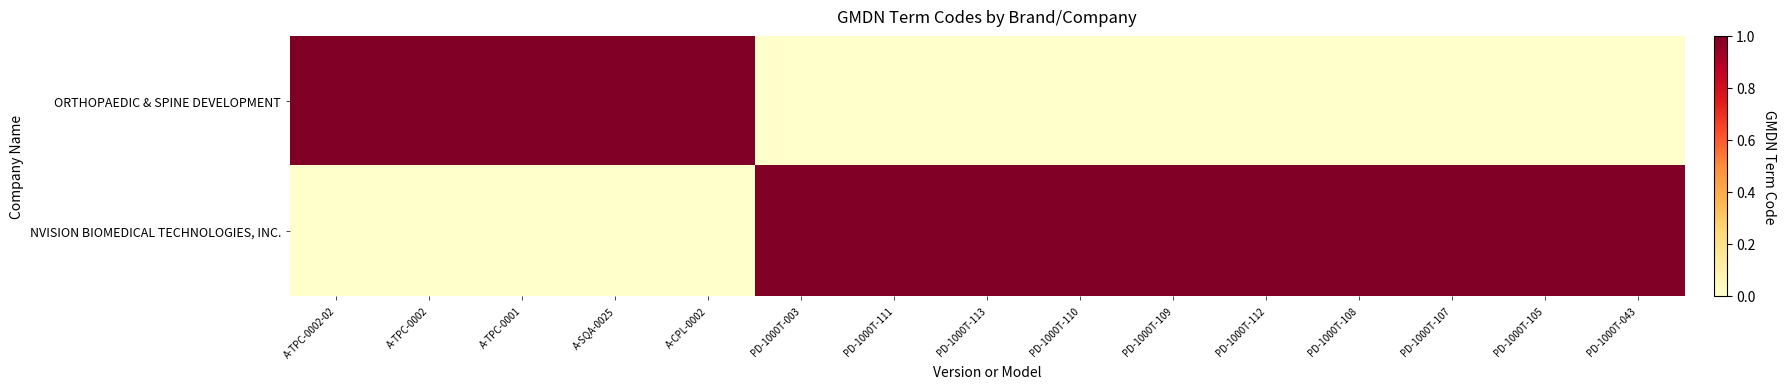

List the series in order of their overall mean, highest first.

NVISION BIOMEDICAL TECHNOLOGIES, INC., ORTHOPAEDIC & SPINE DEVELOPMENT